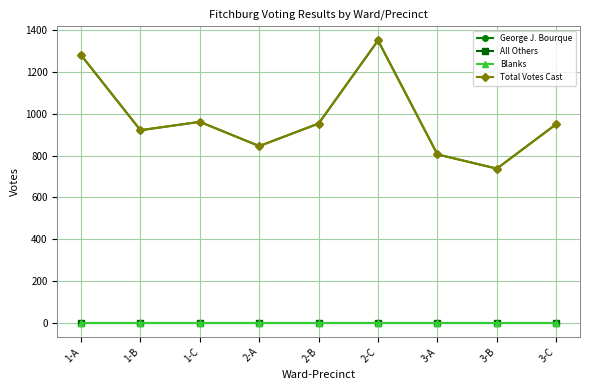

What is the label of the 2nd point from the left?

1-B